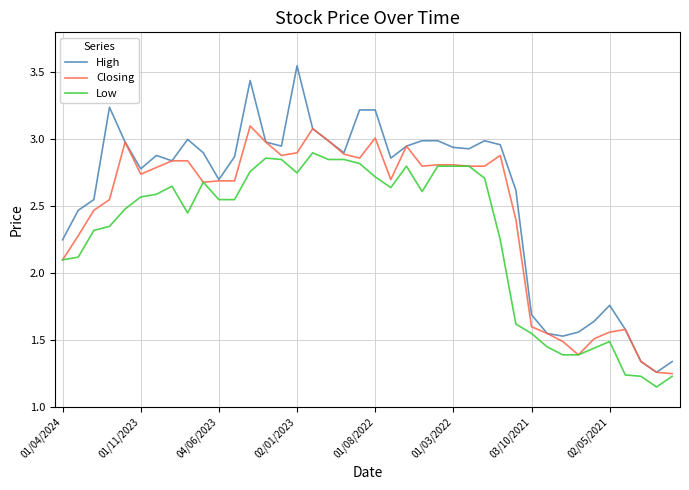

List the series in order of their overall mean, highest first.

High, Closing, Low